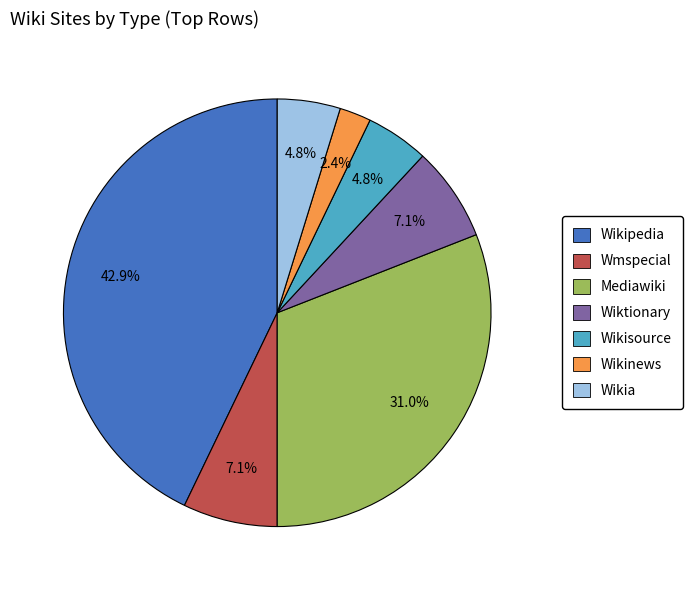

Is Wikisource the majority of the pie?

No